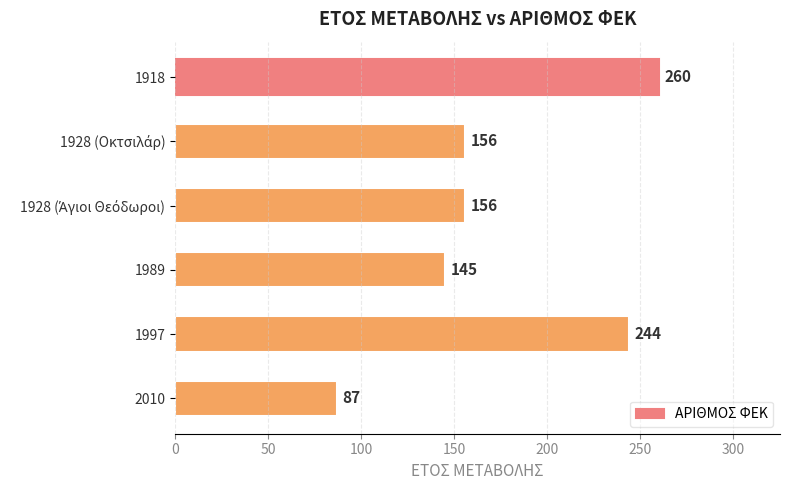

What is the difference between the maximum and minimum values?

173